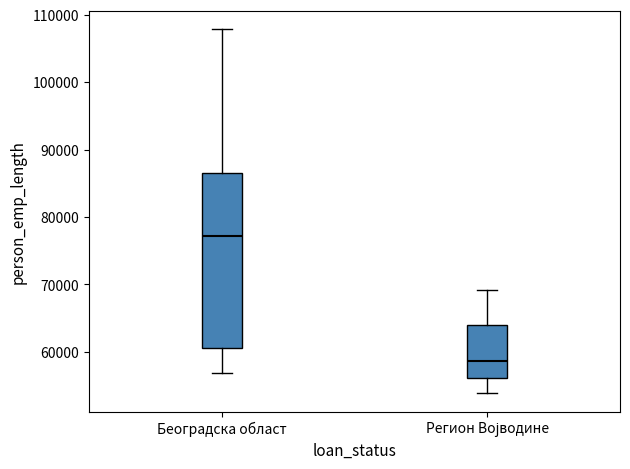

Which box's median line is the highest?

Београдска област